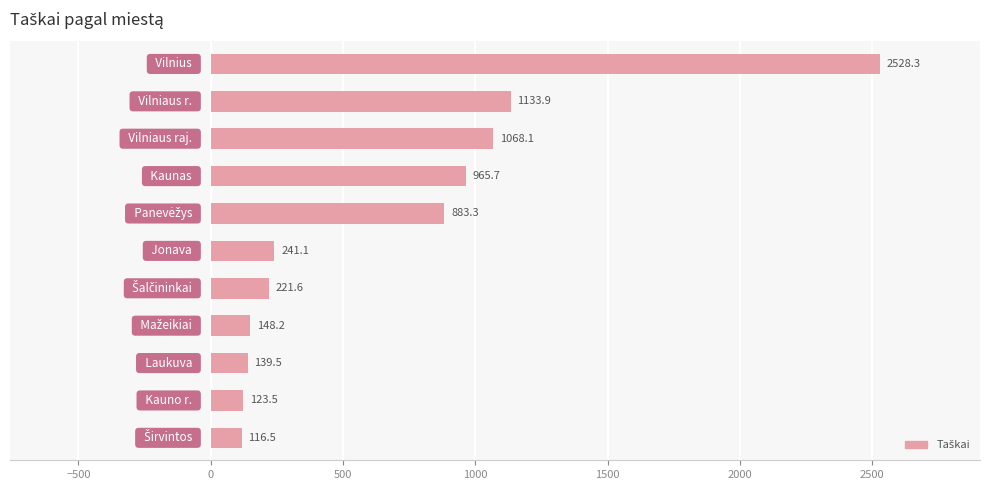

What is the difference between the second highest and minimum values?

1017.4